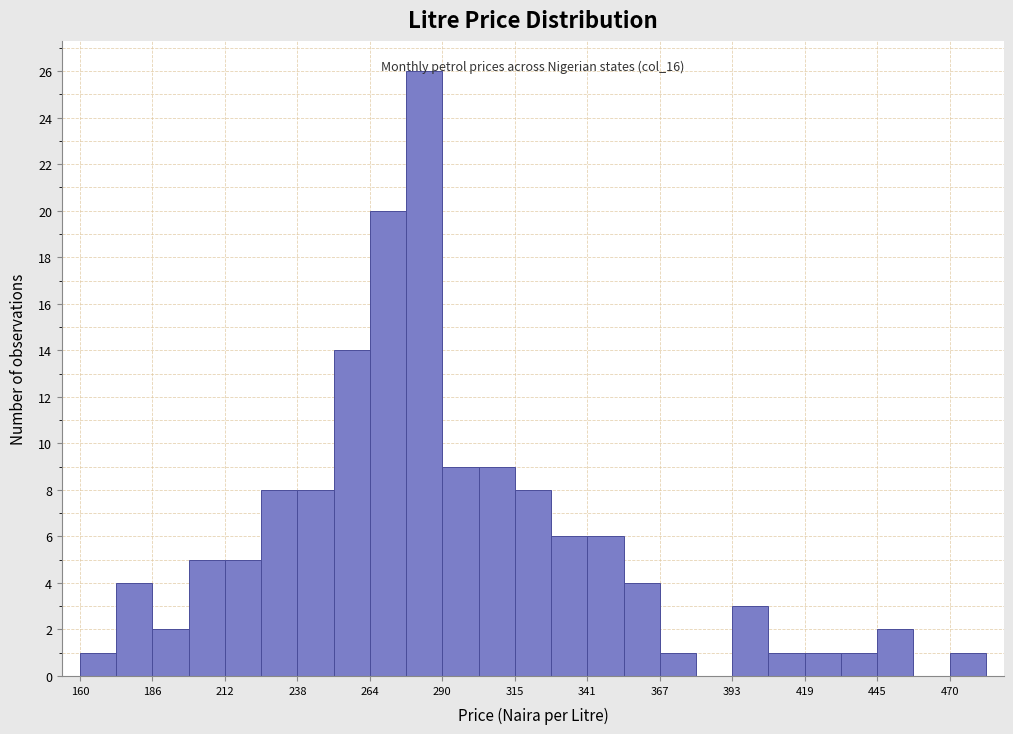

Around what value on the x-axis is the tallest bar? Give the approximate position of its centre, as read against the axis.

285